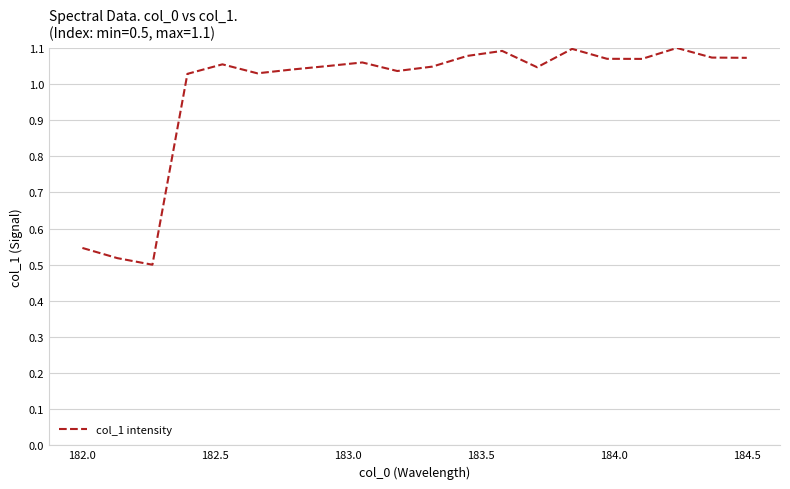

What is the difference between the maximum and minimum values?

0.6